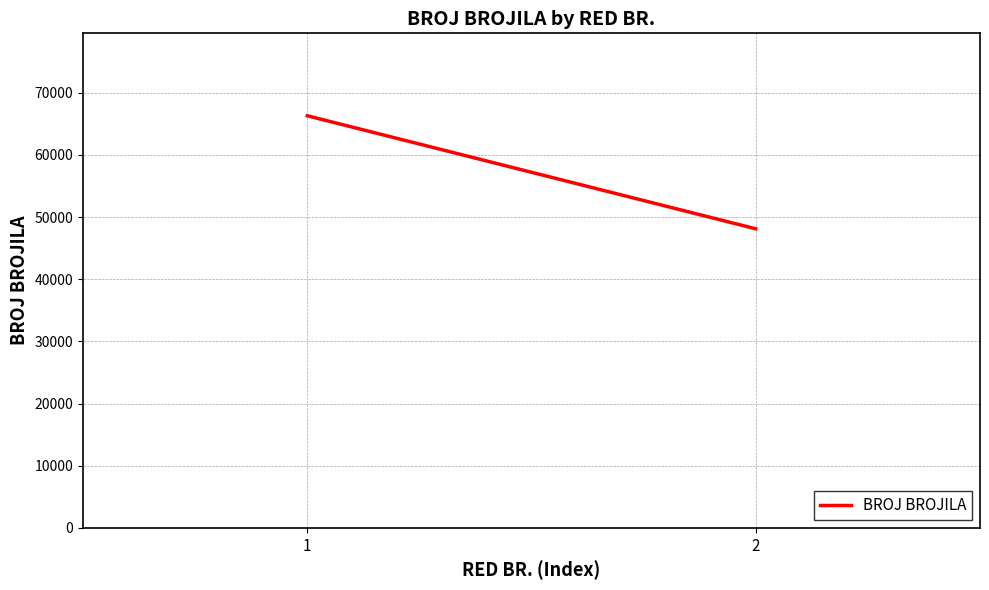

Which has a higher value, 1 or 2?

1